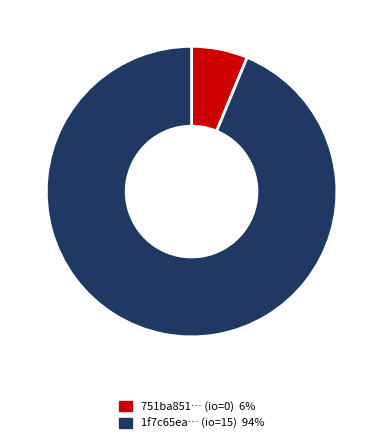

Is there any slice that represents more than half of the pie?

Yes